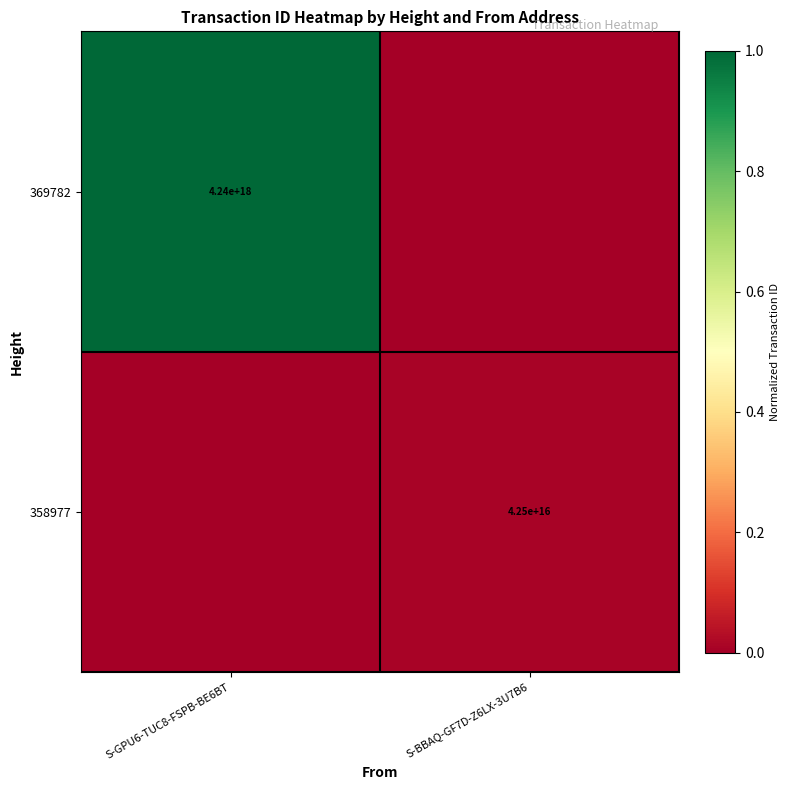

The value of 369782 at S-GPU6-TUC8-FSPB-BE6BT is 2963543750154373120. True or false?

False